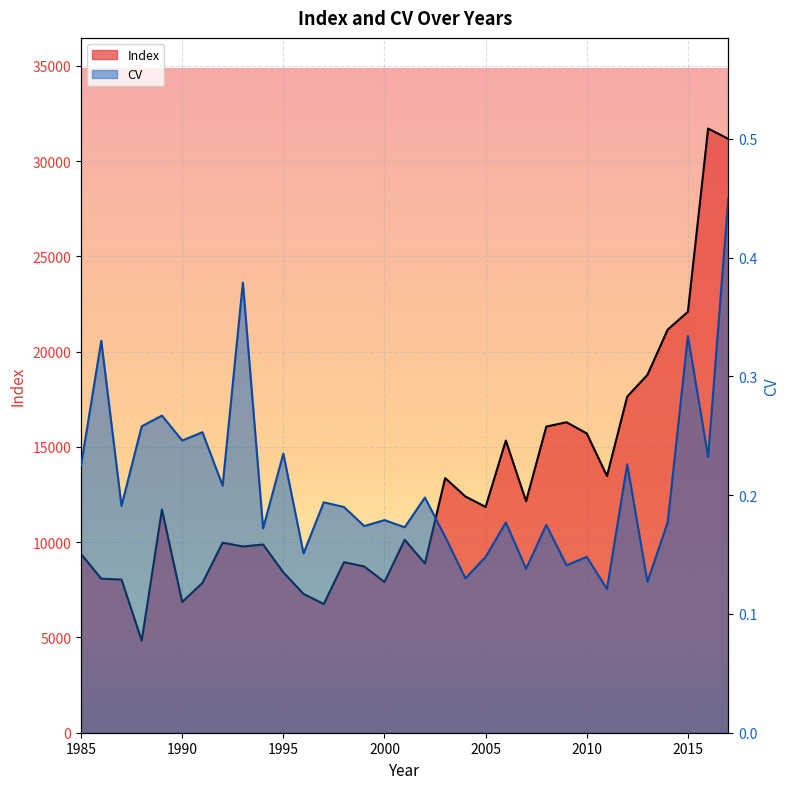

List the series in order of their overall mean, highest first.

Index, CV